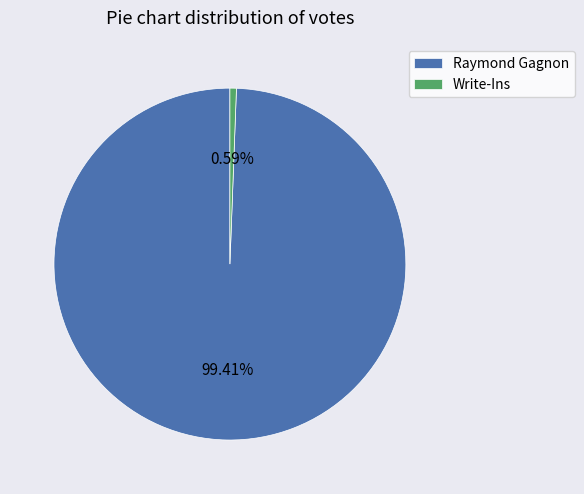

Which has a higher value, Raymond Gagnon or Write-Ins?

Raymond Gagnon